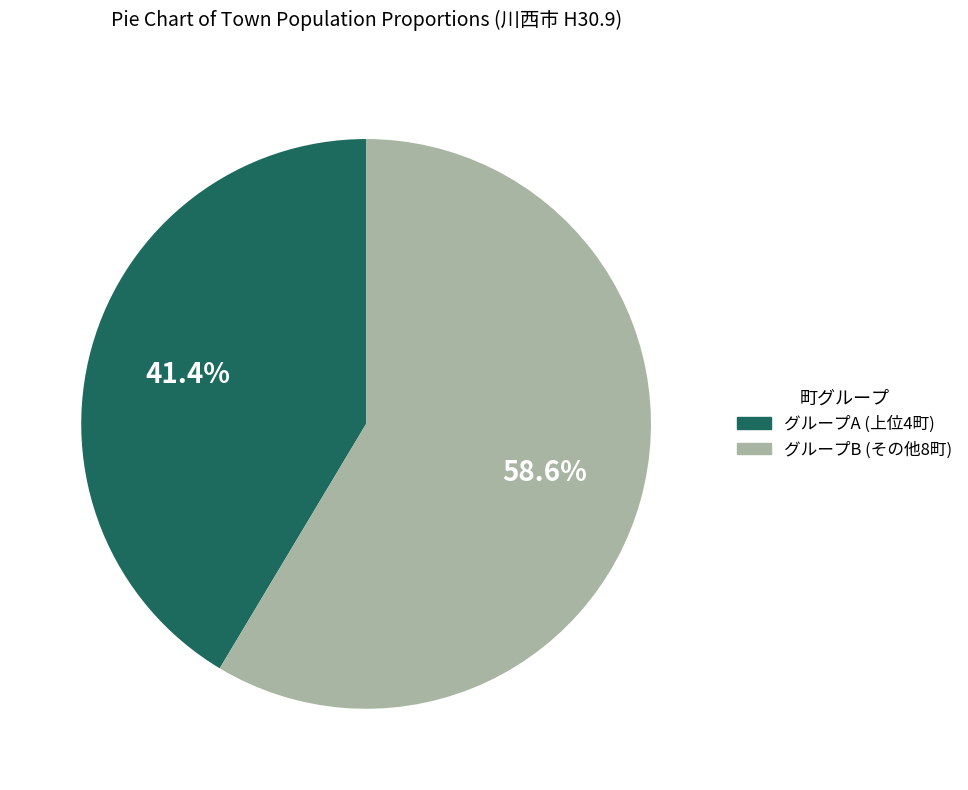

Is there a majority slice in this chart?

Yes